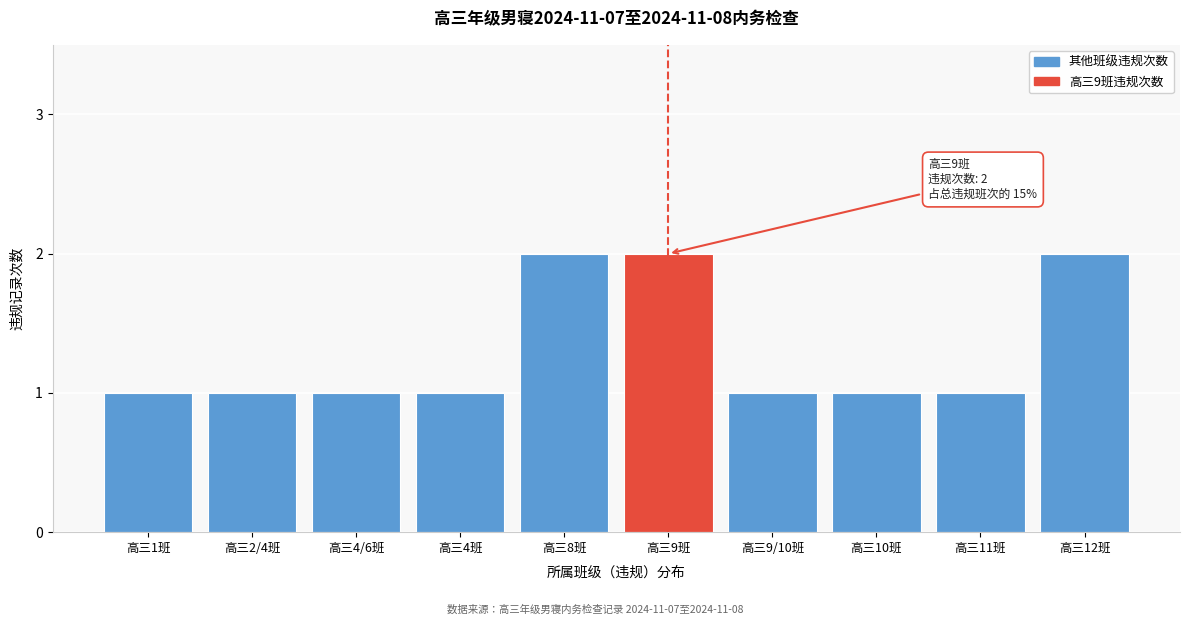

Reading left to right, what are all the values shown in this chart?

高三1班=1	高三2/4班=1	高三4/6班=1	高三4班=1	高三8班=2	高三9班=2	高三9/10班=1	高三10班=1	高三11班=1	高三12班=2